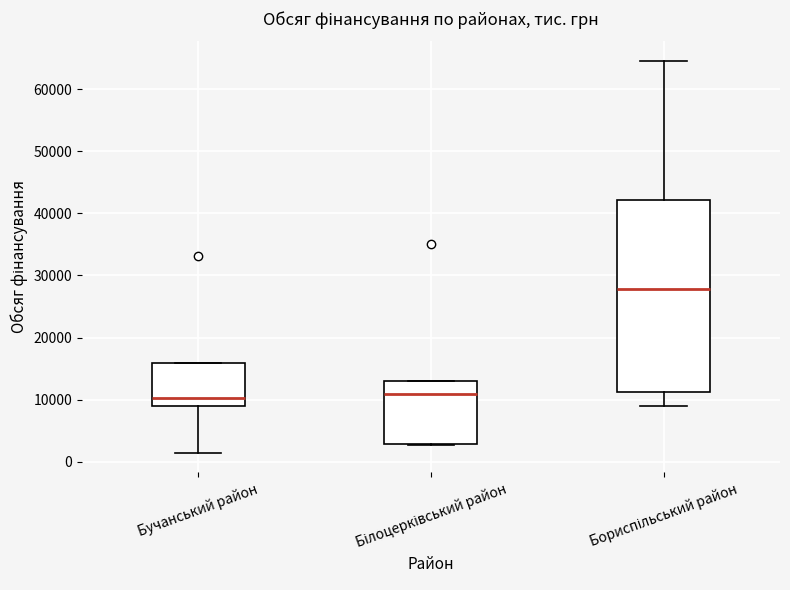

Reading left to right, read every box against the y-axis: the position of its median line, the range the box covers, and the ends of its whiskers. The values are not printed on the chart, so give them approximately, as read against the axis.

Бучанський район: median 10000, box 9000 to 16000, whiskers 2000 to 16000
Білоцерківський район: median 11000, box 3000 to 13000, whiskers 3000 to 13000
Бориспільський район: median 28000, box 11000 to 42000, whiskers 9000 to 64000